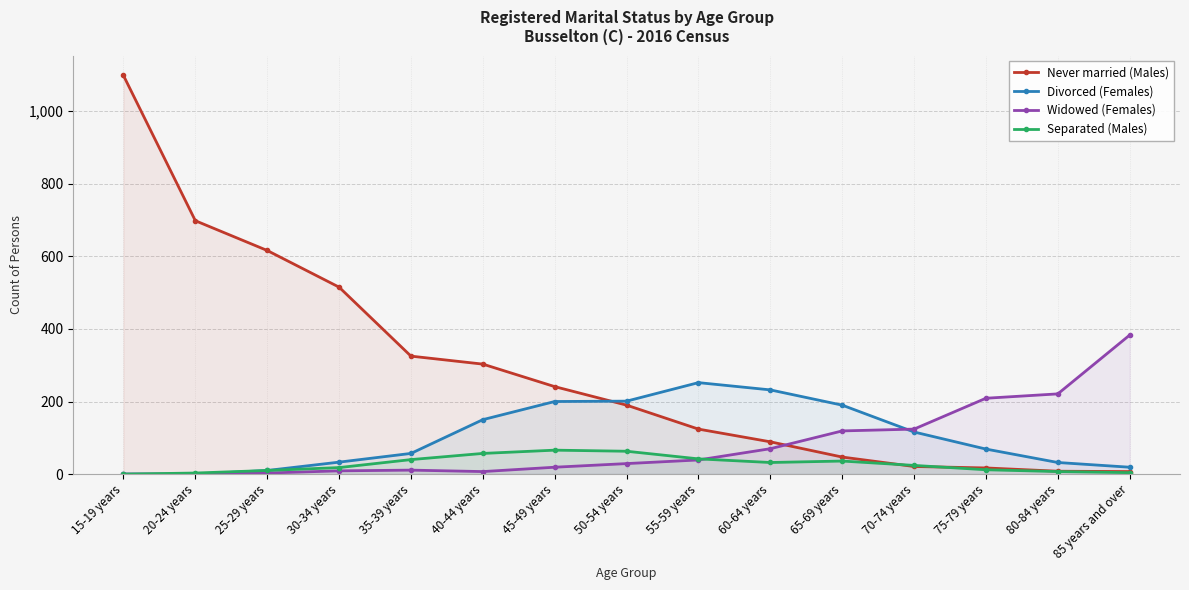

At which label does Separated (Males) first exceed 24?

35-39 years